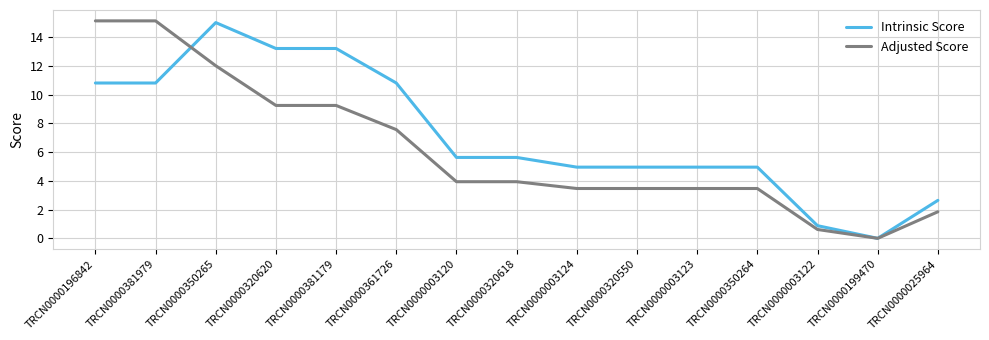

At TRCN0000003123, list the series in order from largest to smallest.

Intrinsic Score, Adjusted Score